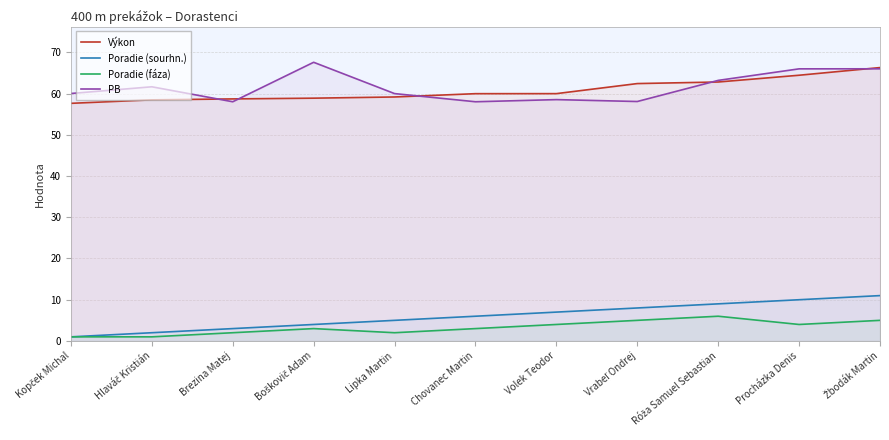

The value of Poradie (sourhn.) at Boškovič Adam is 4.0. True or false?

True